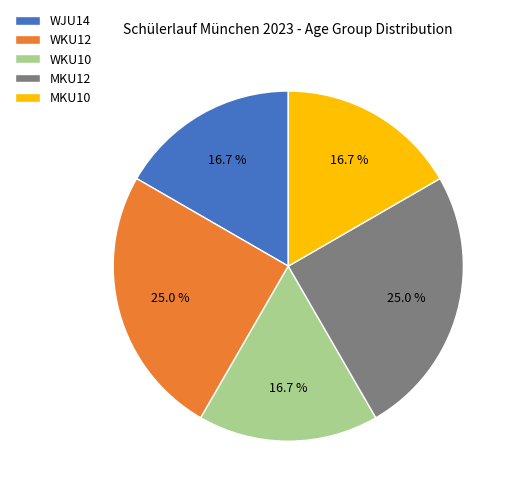

Does MKU10 represent more than half of the total?

No